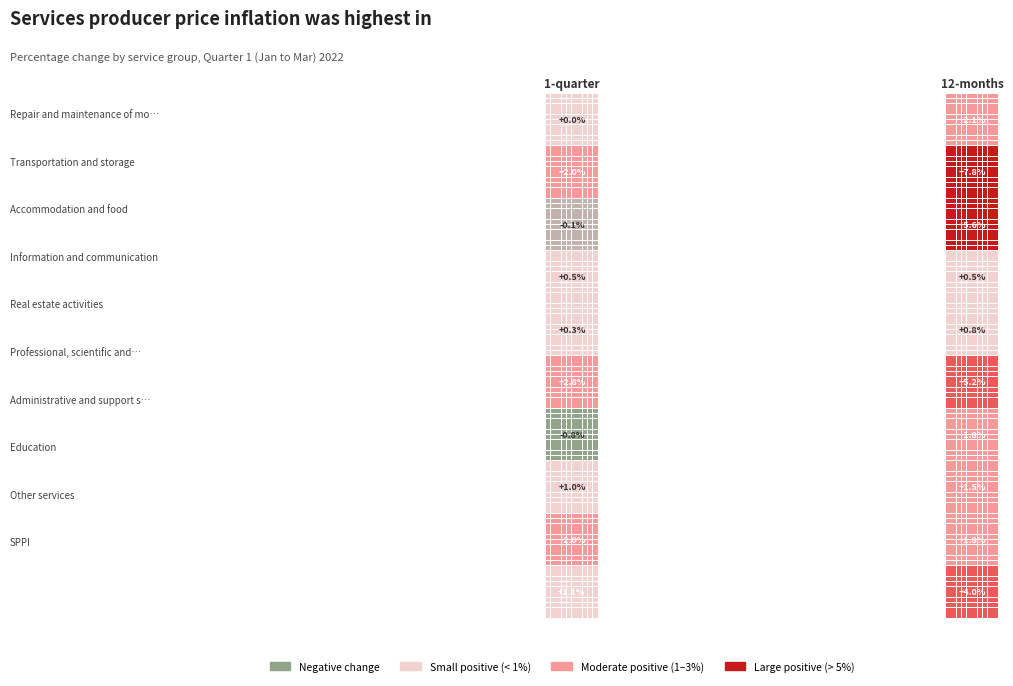

Reading left to right, extract all data points from this chart.

Repair and maintenance of motor vehicles: 0=0.0	1=2.1
Transportation and storage: 0=2.0	1=7.8
Accommodation and food: 0=-0.1	1=5.6
Information and communication: 0=0.5	1=0.5
Real estate activities: 0=0.3	1=0.8
Professional, scientific and technical: 0=2.8	1=5.2
Administrative and support services: 0=-0.8	1=1.8
Education: 0=1.0	1=1.5
Other services: 0=2.0	1=1.8
SPPI: 0=1.1	1=4.0